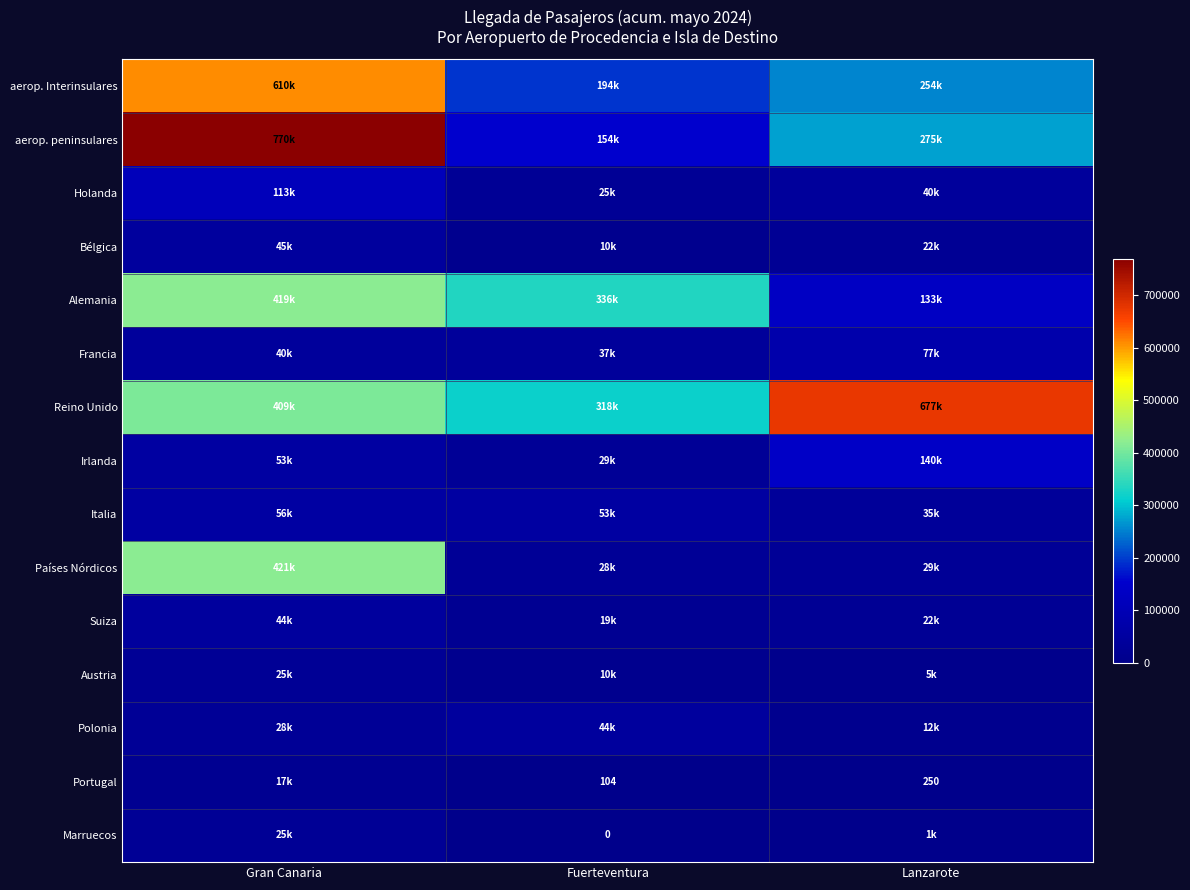

What is the difference between the Portugal values at Fuerteventura and Lanzarote?

146